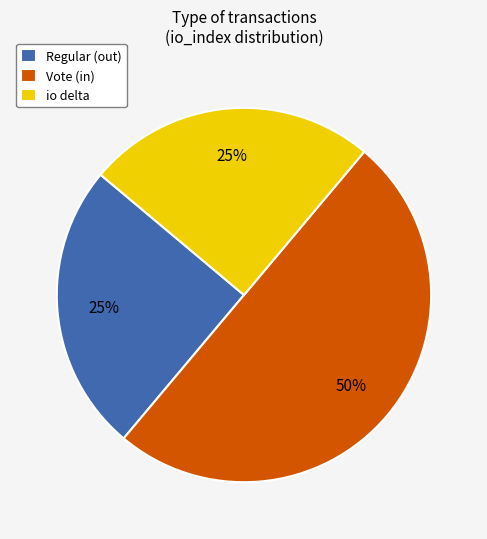

Between Vote (in) and Regular (out), which is larger?

Vote (in)